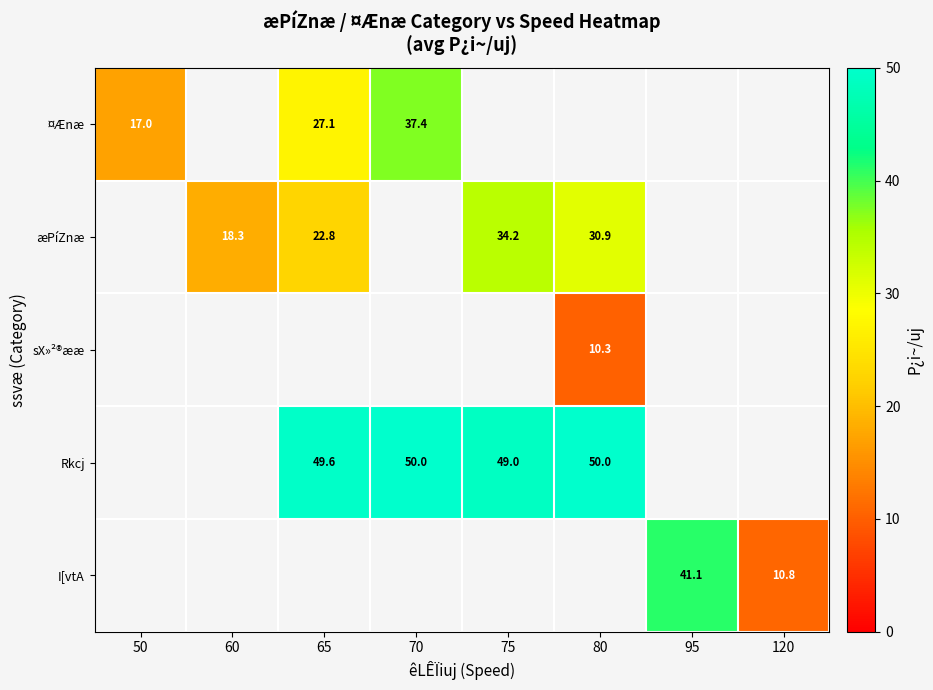

At how many categories does at least one series exceed 22?

5